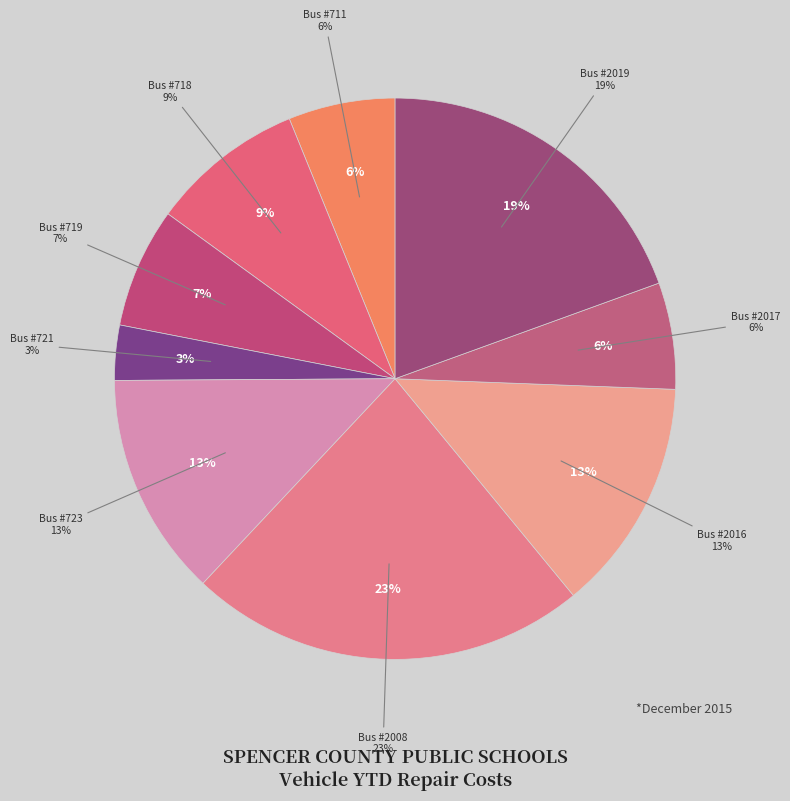

How many segments does this pie chart have?

9